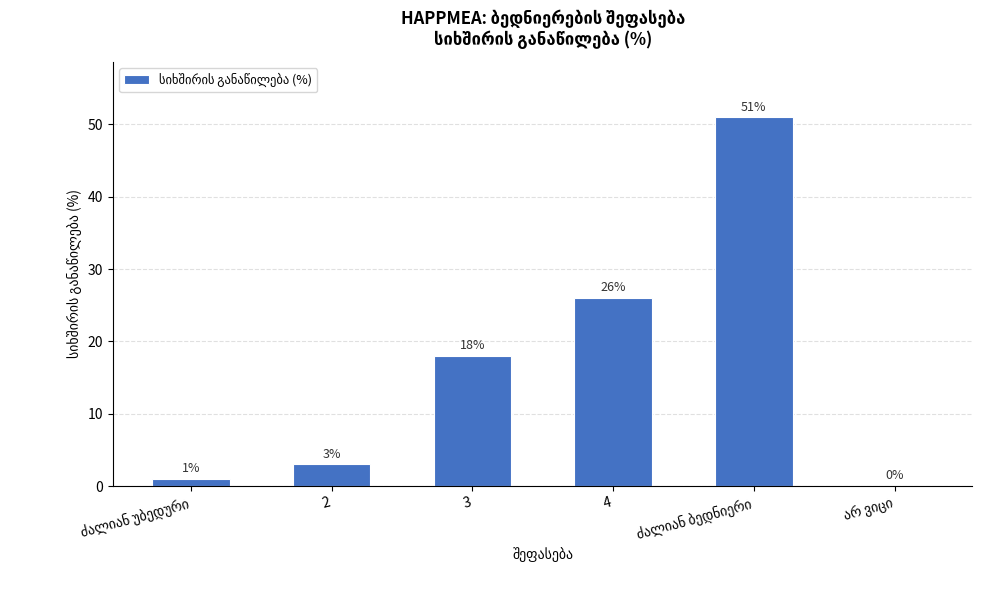

What is the maximum value shown in the chart?

51